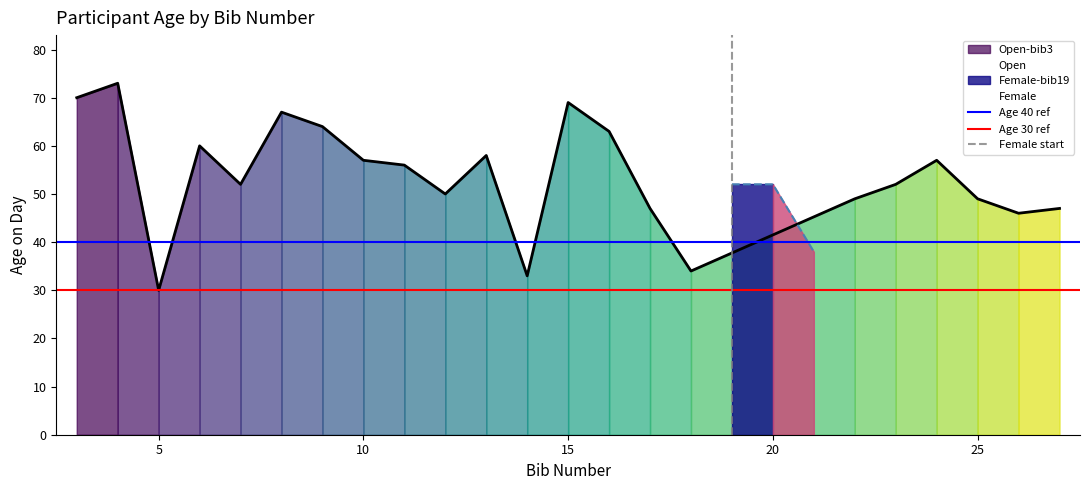

What is the highest value of the Open series?

73